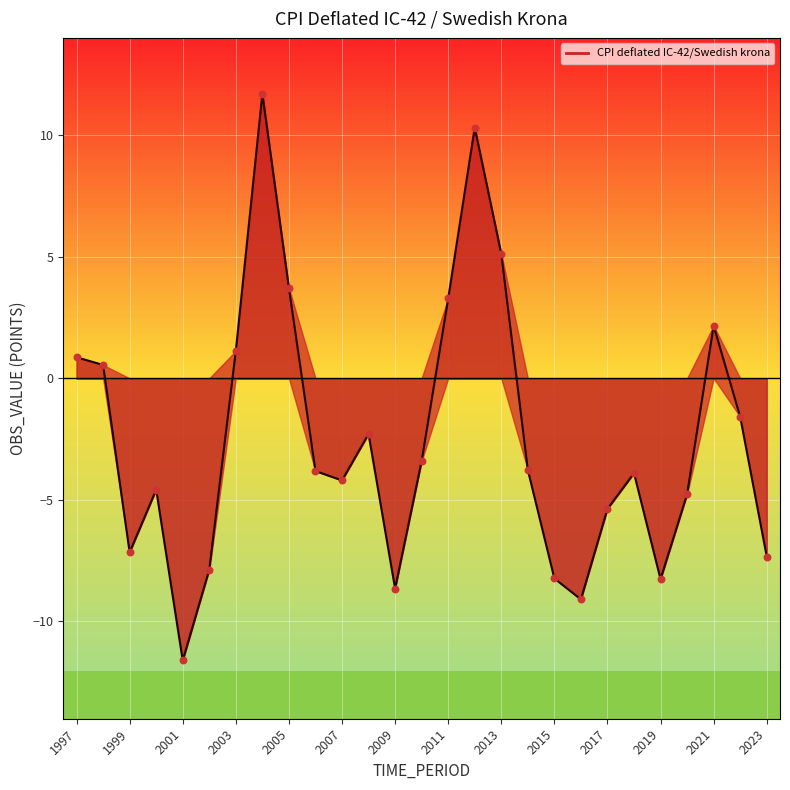

Which has a higher value, 2005 or 2014?

2005